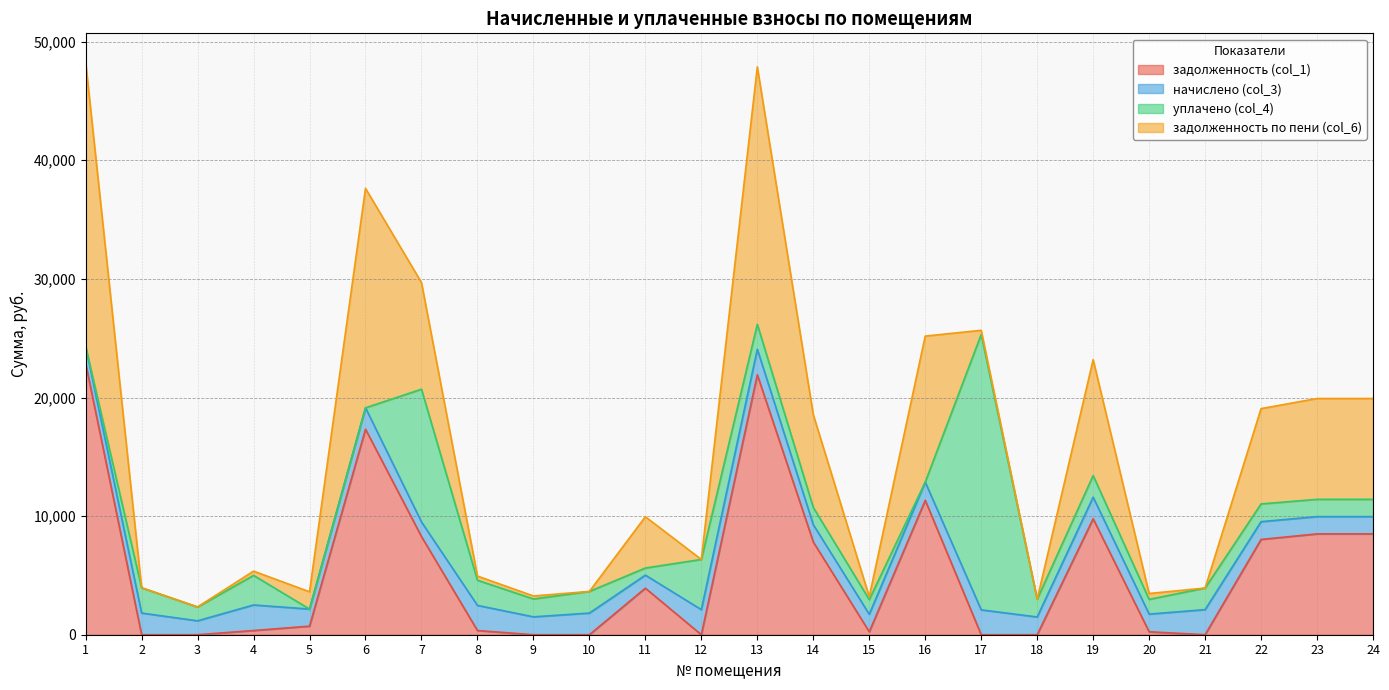

What is the total value across all series at 6?

37634.8